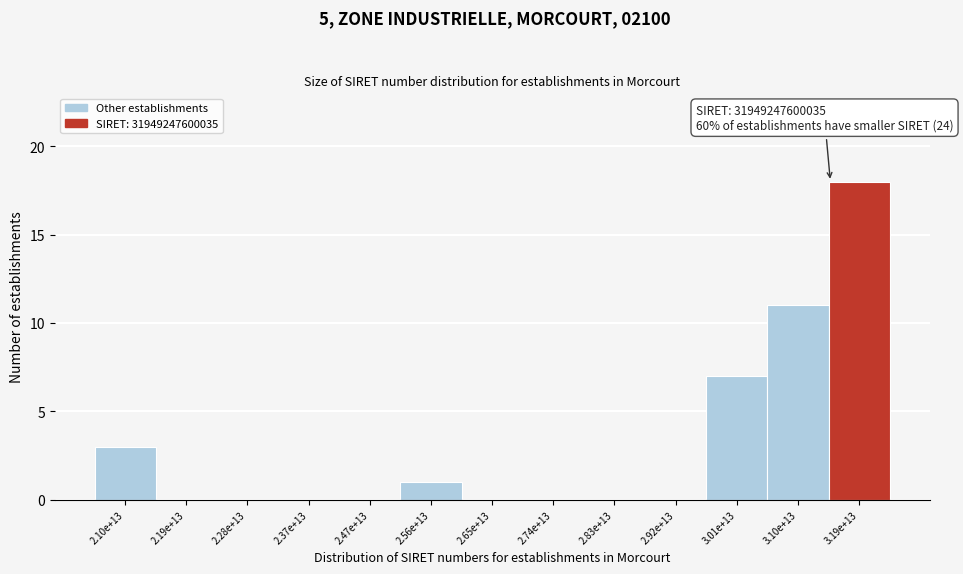

Reading left to right, transcribe all the data shown in this chart.

2.10e+13=3	2.19e+13=0	2.28e+13=0	2.37e+13=0	2.47e+13=0	2.56e+13=1	2.65e+13=0	2.74e+13=0	2.83e+13=0	2.92e+13=0	3.01e+13=7	3.10e+13=11	3.19e+13=18